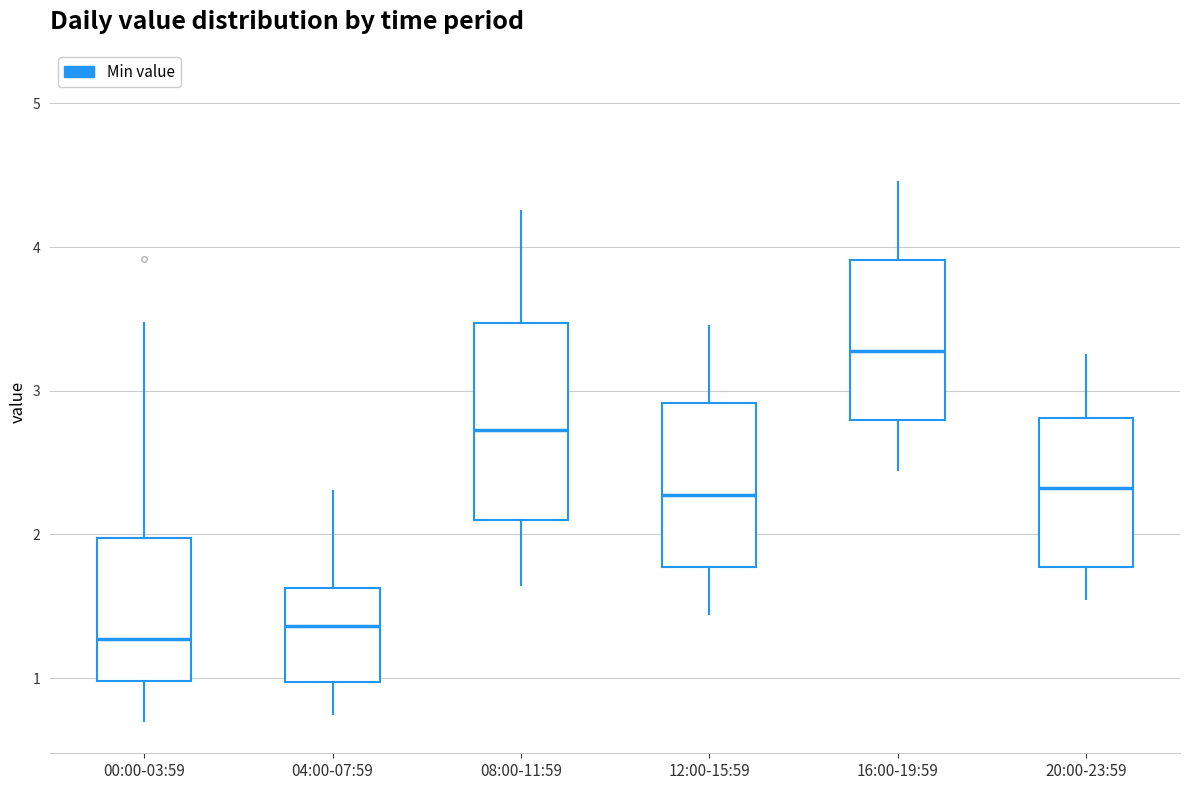

Which box's median line is the highest?

16:00-19:59